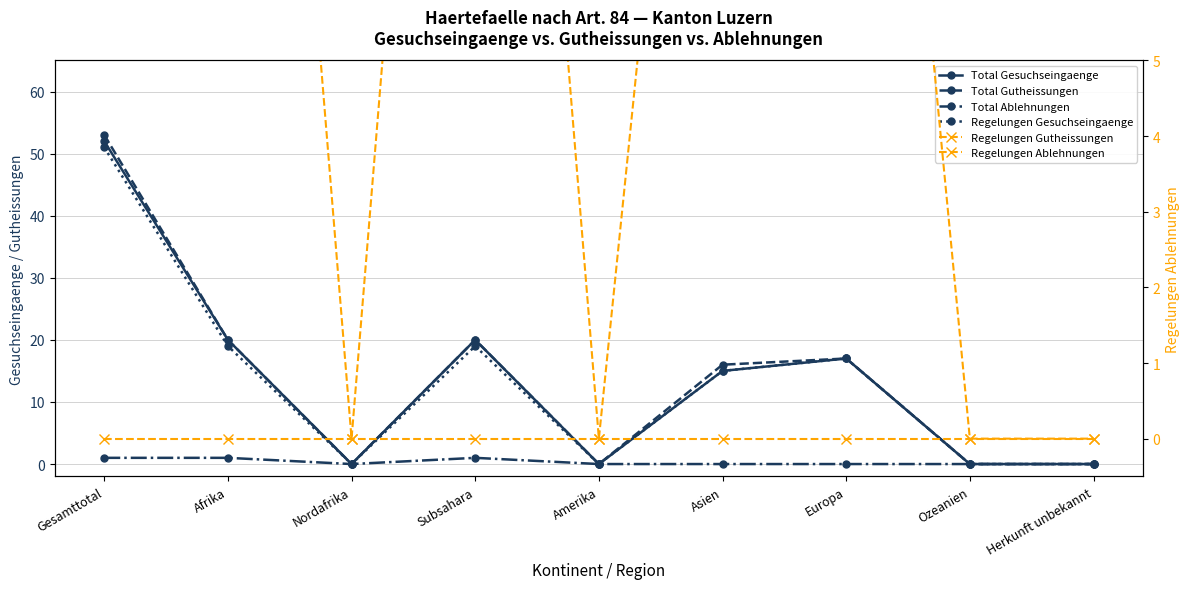

Is the value of Regelungen Ablehnungen at Nordafrika greater than the value of Total Gutheissungen at Ozeanien?

No